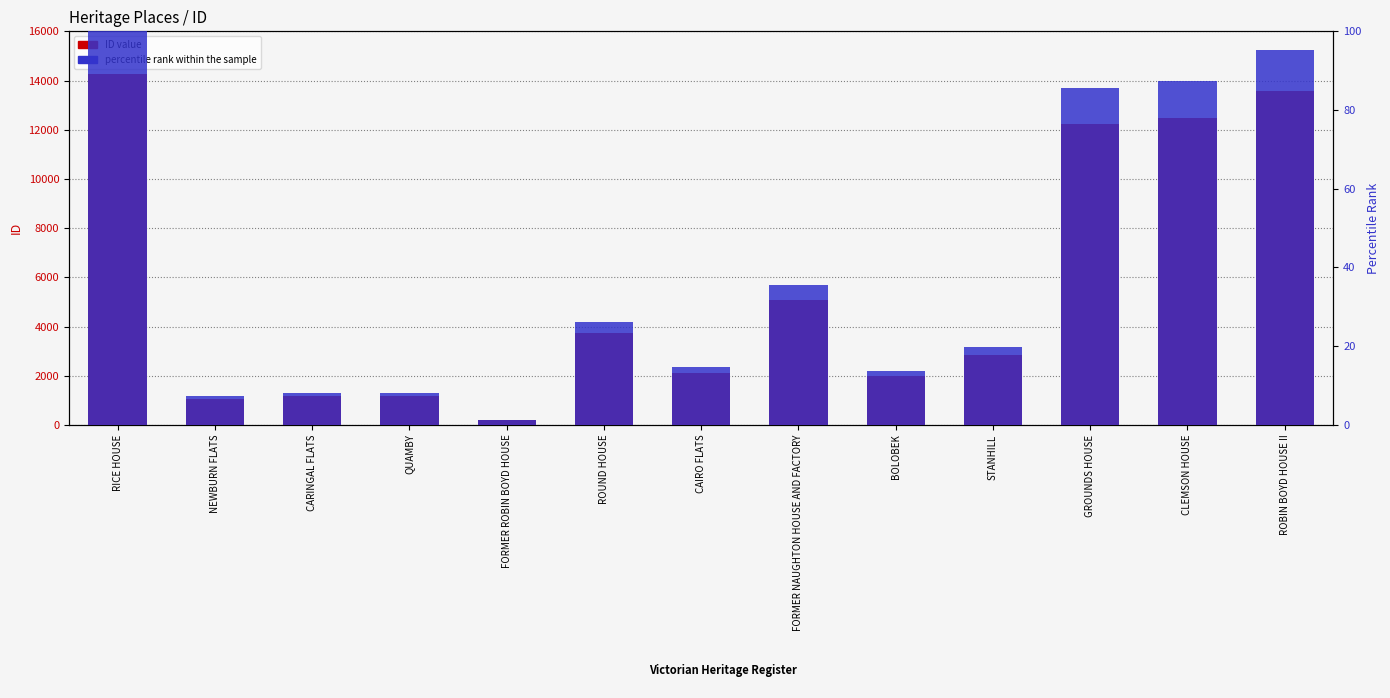

What are all the series names shown in the legend?

ID value, percentile rank within the sample